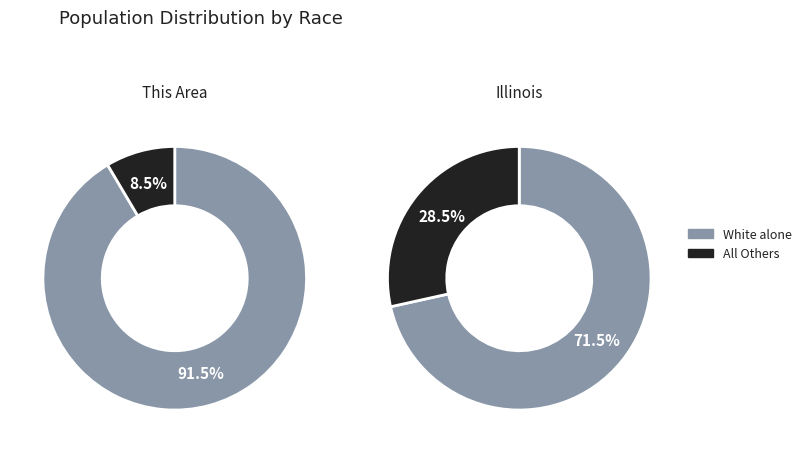

Is it true that American Indian and Alaska Native is 0% of the pie?

True